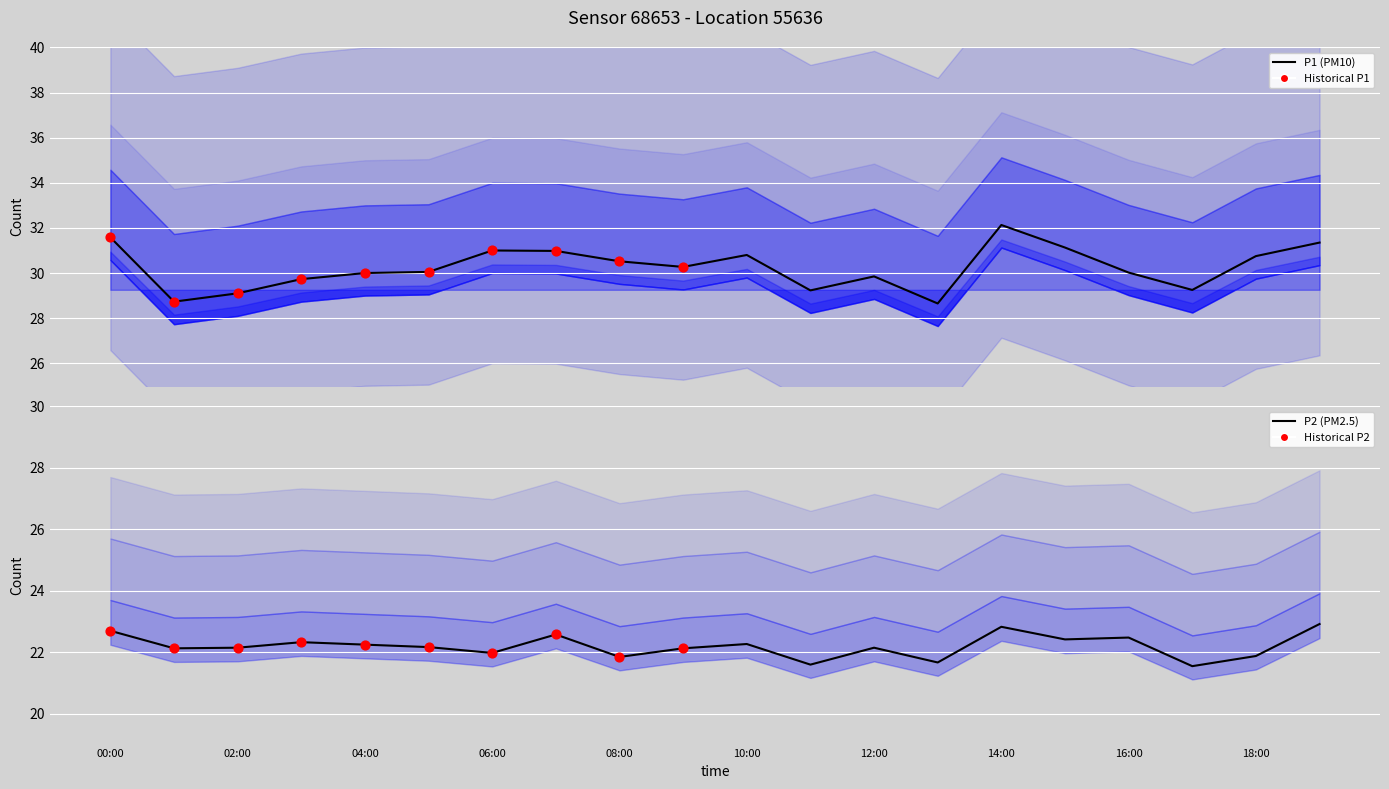

Which series has the largest total across all categories?

P1